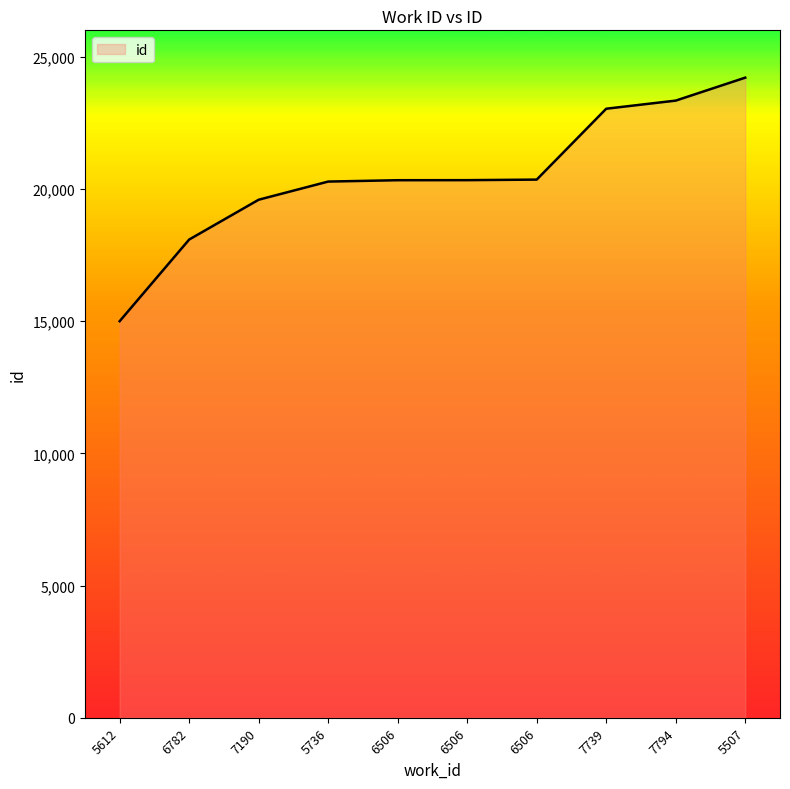

Which label corresponds to the largest value in the chart?

5507